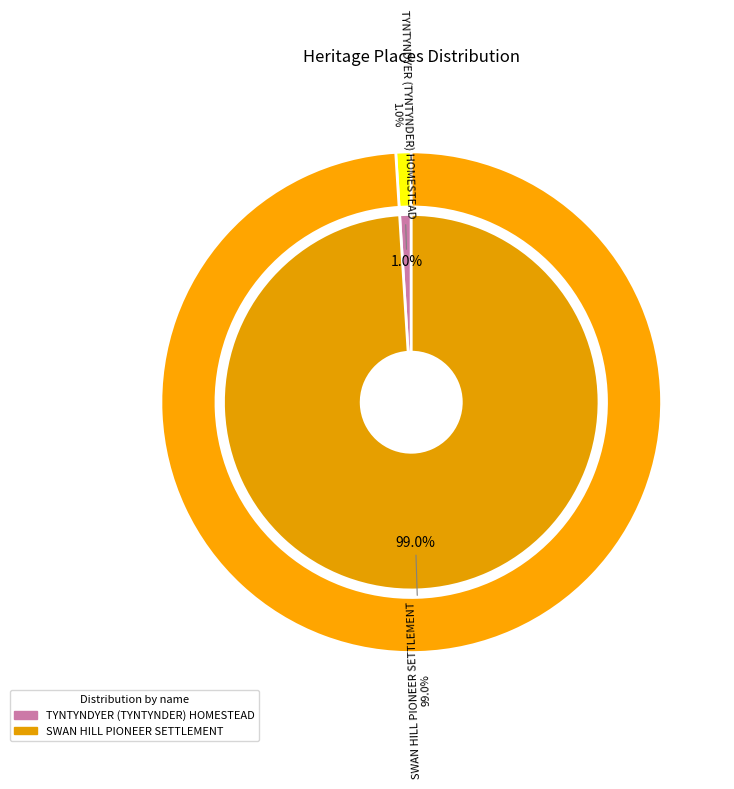

What percentage is NOT represented by SWAN HILL PIONEER SETTLEMENT?

1.0%